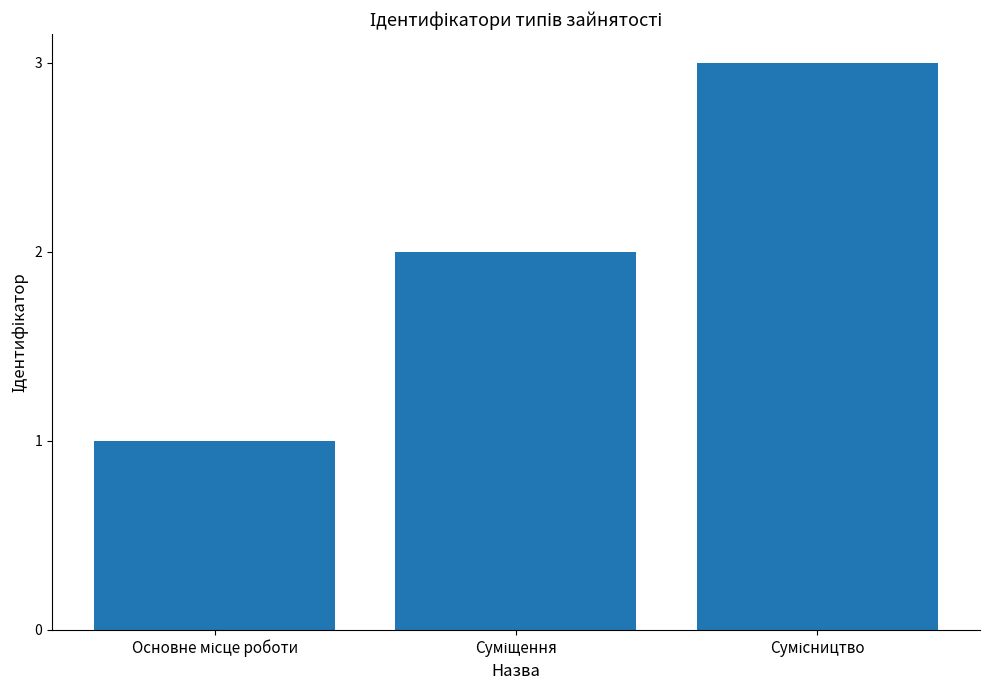

What is the maximum value shown in the chart?

3